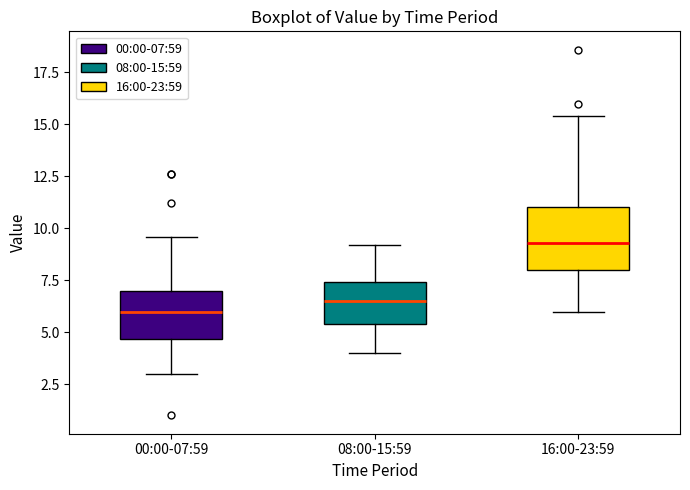

Reading left to right, read every box against the y-axis: the position of its median line, the range the box covers, and the ends of its whiskers. The values are not printed on the chart, so give them approximately, as read against the axis.

00:00-07:59: median 6.0, box 4.5 to 7.0, whiskers 3.0 to 9.5
08:00-15:59: median 6.5, box 5.5 to 7.5, whiskers 4.0 to 9.0
16:00-23:59: median 9.5, box 8.0 to 11.0, whiskers 6.0 to 15.5